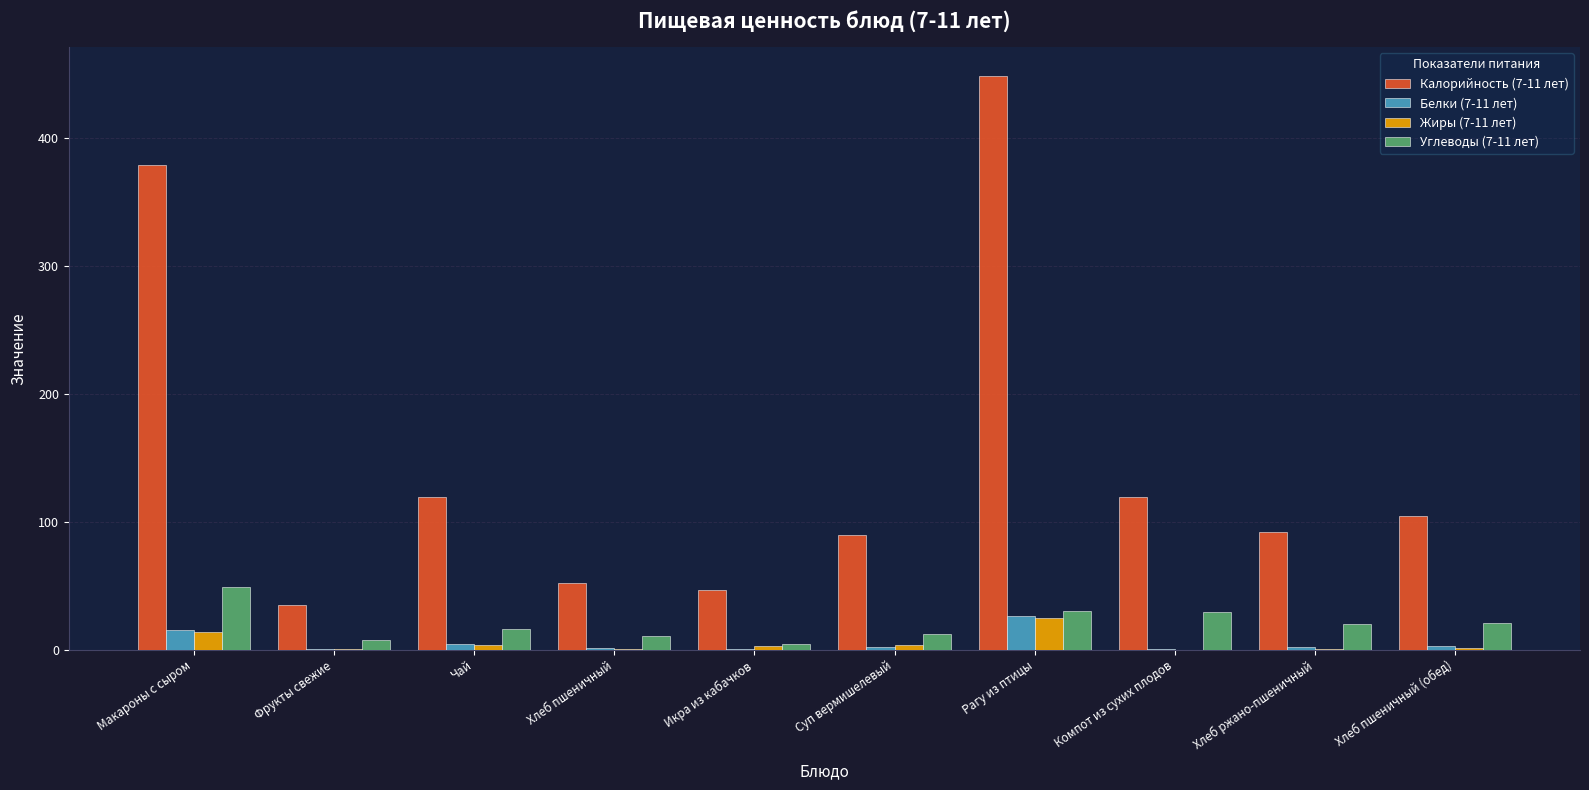

What is the sum of all Жиры (7-11 лет) values?

51.0